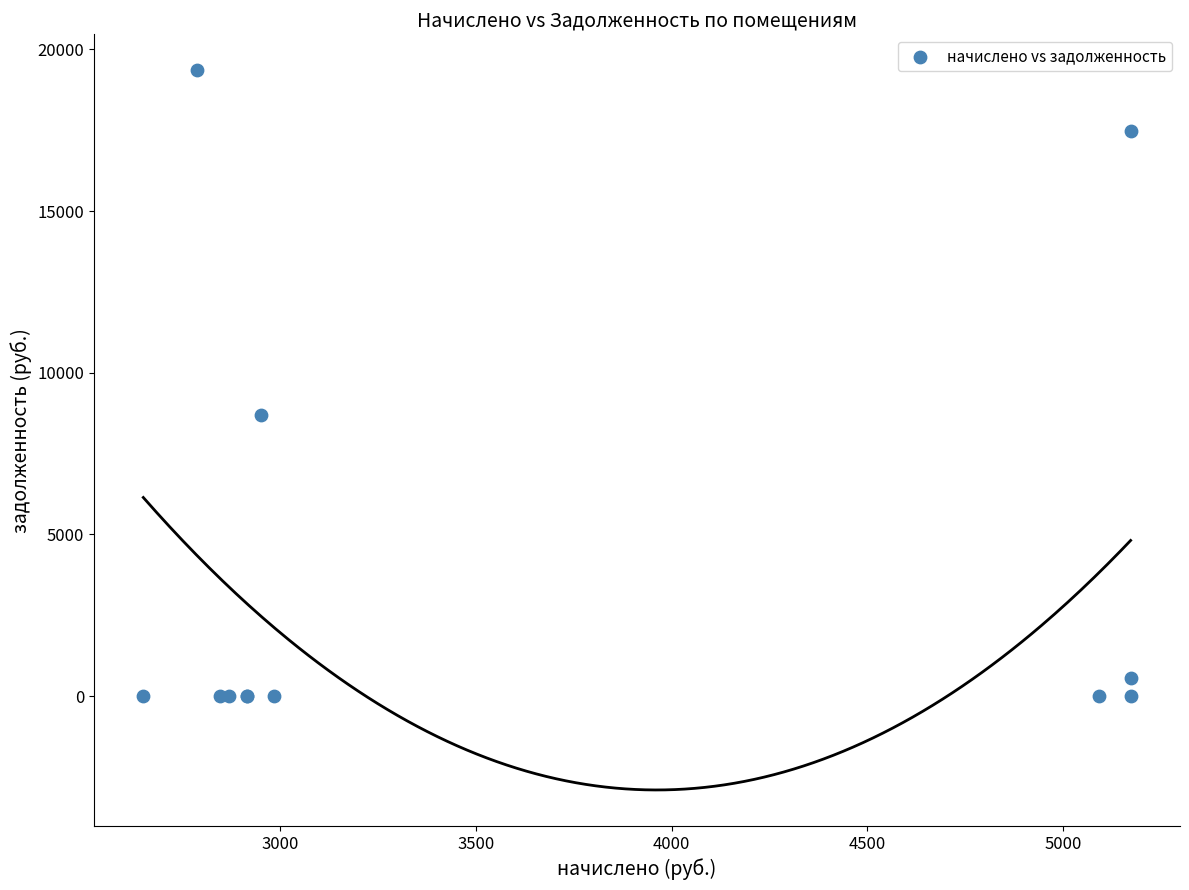

What Y value in the scatter plot is closest to 9675?

8692.6